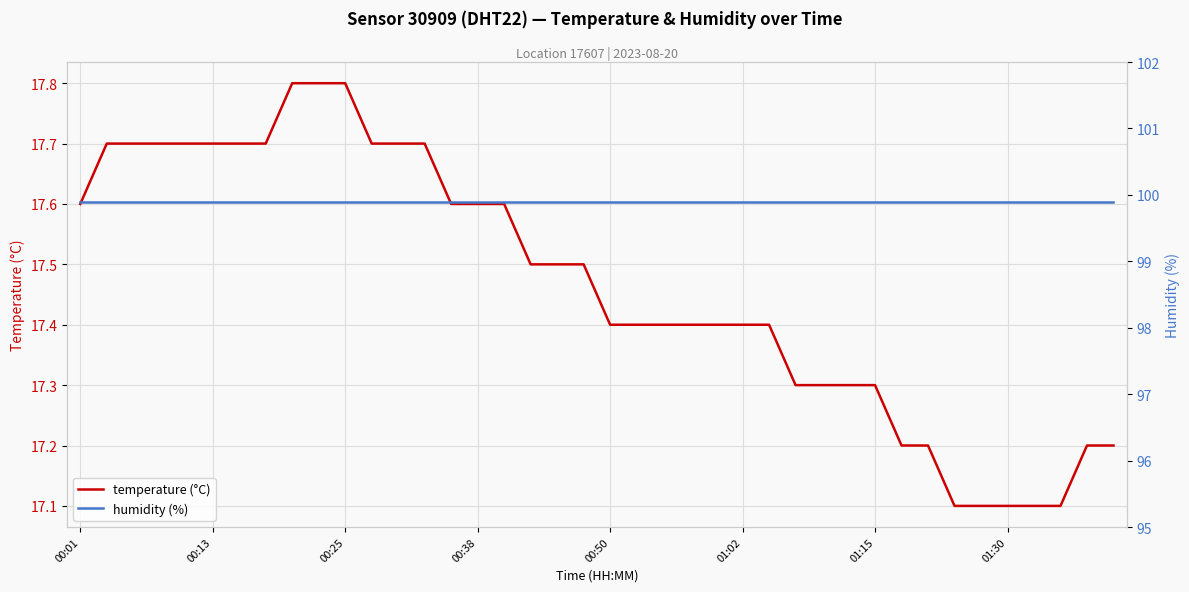

What is the average value of the humidity (%) series?

99.9